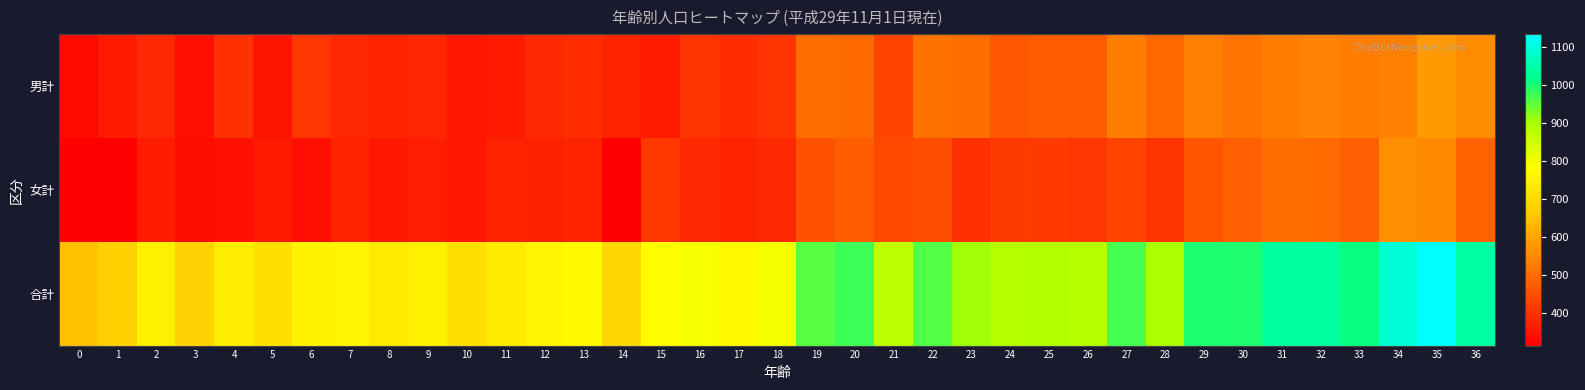

Reading right to left, list all the values displayed in this chart.

男計: 36=558	35=582	34=535	33=531	32=542	31=533	30=516	29=537	28=497	27=534	26=474	25=473	24=468	23=507	22=513	21=432	20=498	19=502	18=406	17=394	16=404	15=365	14=378	13=394	12=387	11=361	10=354	9=382	8=378	7=384	6=409	5=351	4=400	3=344	2=384	1=360	0=333
女計: 36=485	35=552	34=560	33=479	32=499	31=506	30=480	29=460	28=403	27=434	26=410	25=416	24=418	23=399	22=448	21=440	20=477	19=455	18=388	17=376	16=388	15=414	14=315	13=378	12=374	11=376	10=356	9=368	8=355	7=377	6=345	5=360	4=344	3=338	2=365	1=317	0=315
合計: 36=1043	35=1134	34=1095	33=1010	32=1041	31=1039	30=996	29=997	28=900	27=968	26=884	25=889	24=886	23=906	22=961	21=872	20=975	19=957	18=794	17=770	16=792	15=779	14=693	13=772	12=761	11=737	10=710	9=750	8=733	7=761	6=754	5=711	4=744	3=682	2=749	1=677	0=648